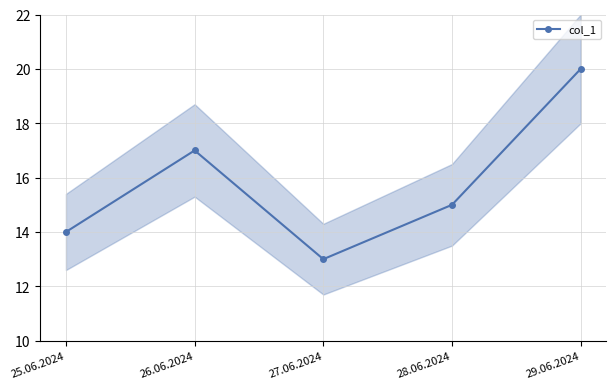

List the labels in order of value, smallest first.

27.06.2024, 25.06.2024, 28.06.2024, 26.06.2024, 29.06.2024